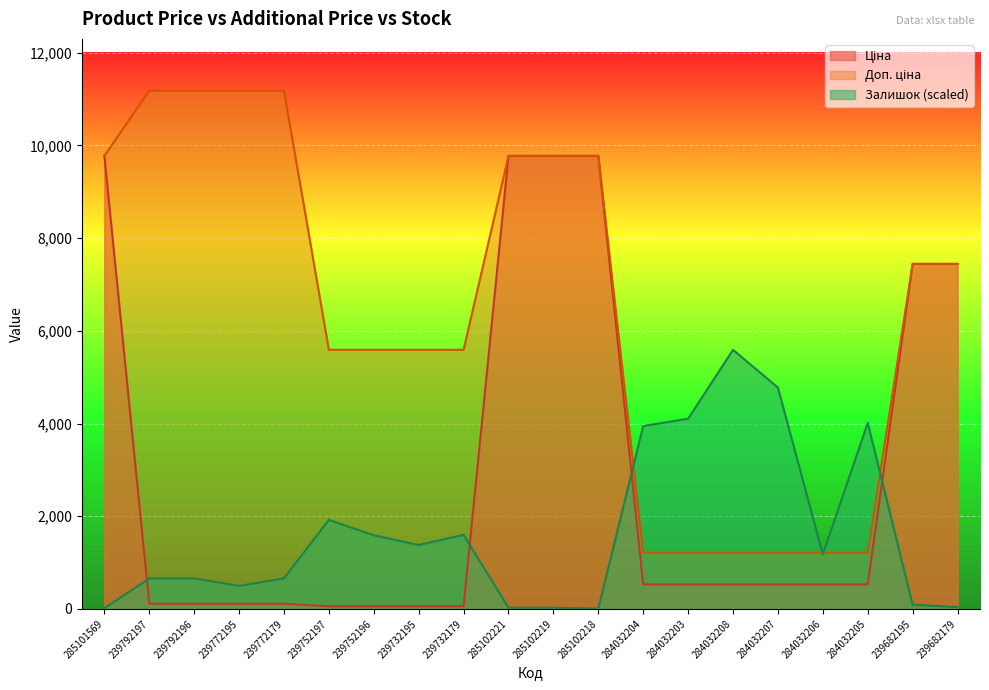

What is the greatest value displayed?

11182.0